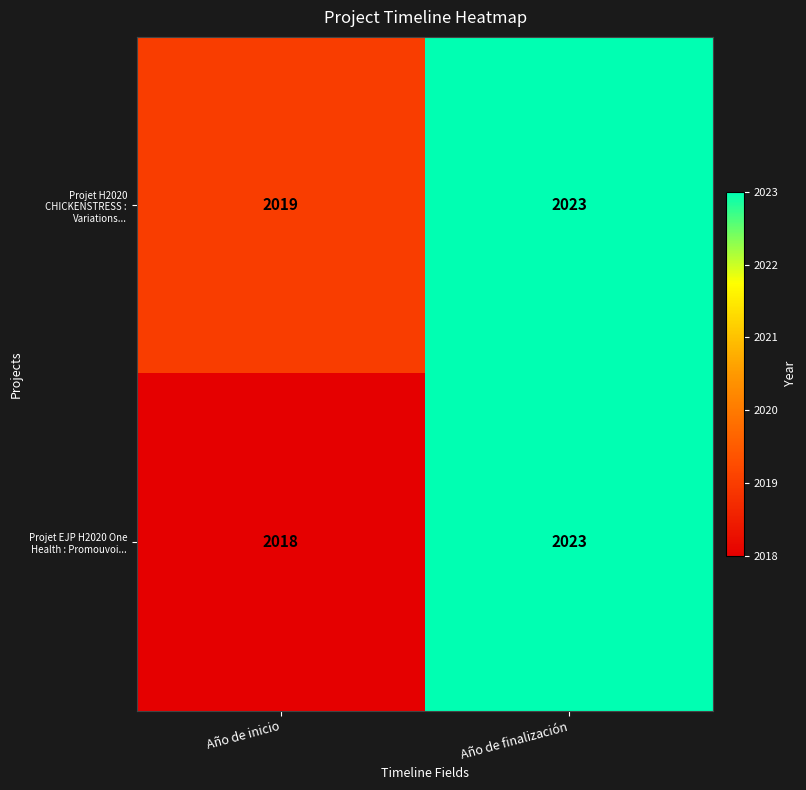

Reading left to right, transcribe all the data shown in this chart.

Projet H2020 CHICKENSTRESS : Variations...: 2019	2023
Projet EJP H2020 One Health : Promouvoi...: 2018	2023